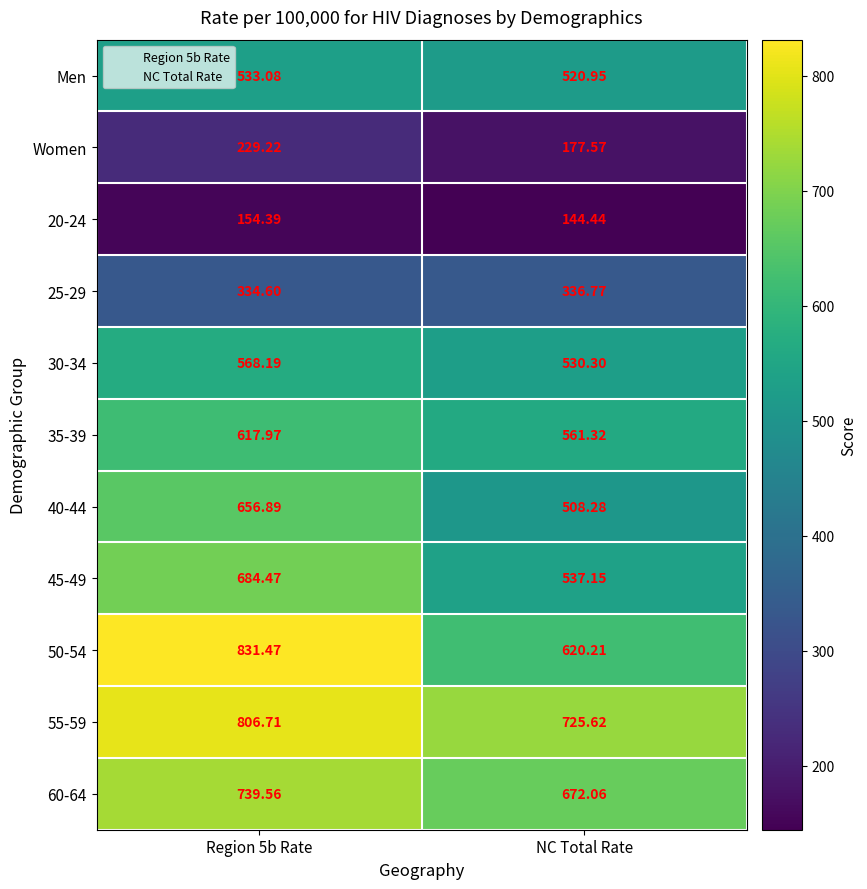

Where is 50-54 nearest to the value 725?

NC Total Rate